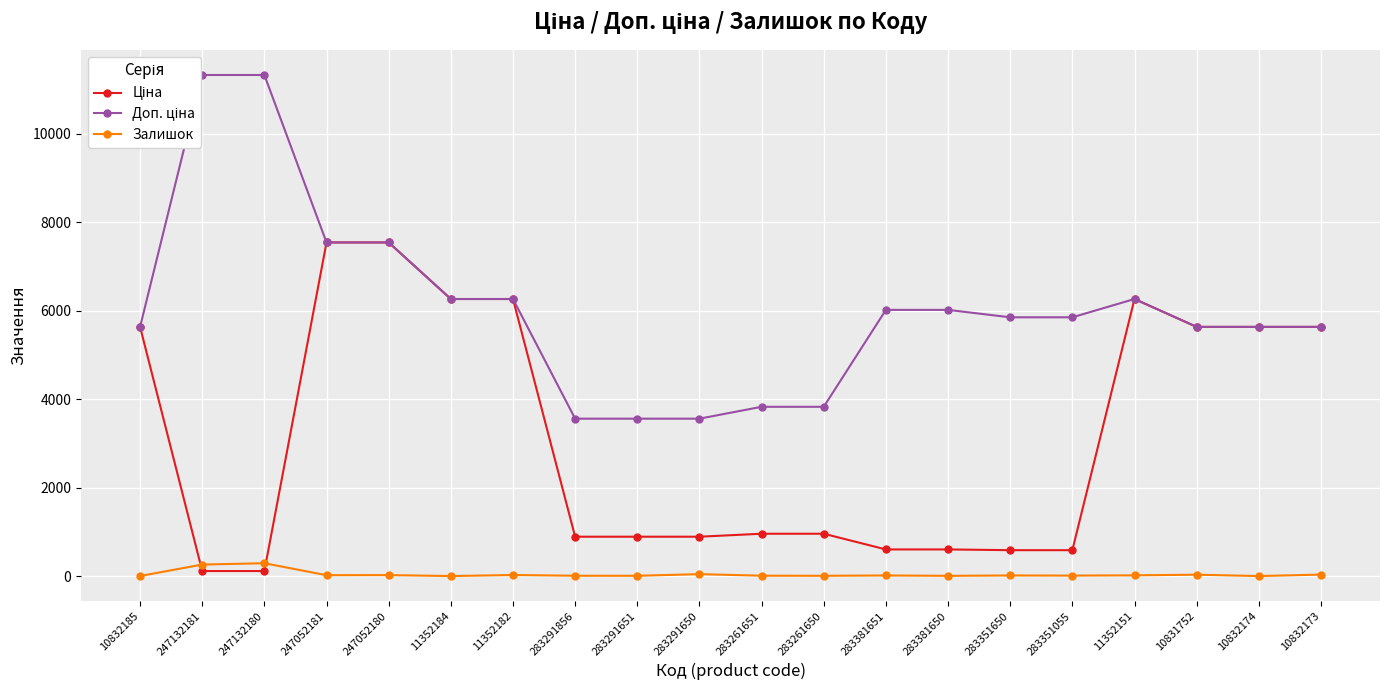

At how many categories does at least one series exceed 10626?

2